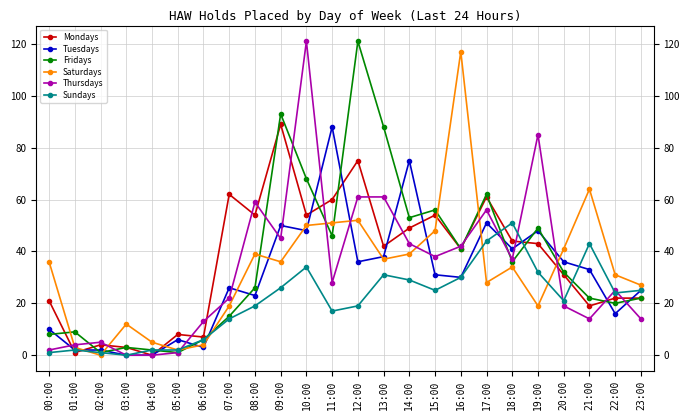

True or false: Tuesdays has more than 1 interior local peaks.

True